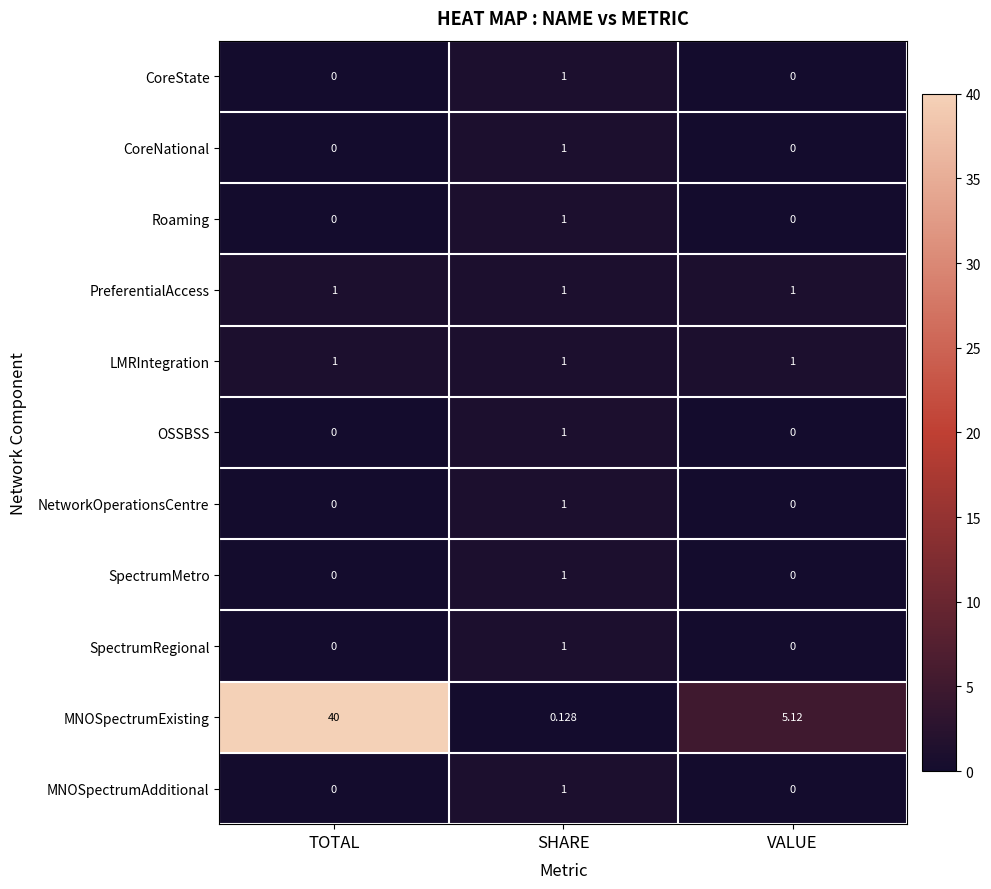

Which series has the largest total across all categories?

MNOSpectrumExisting